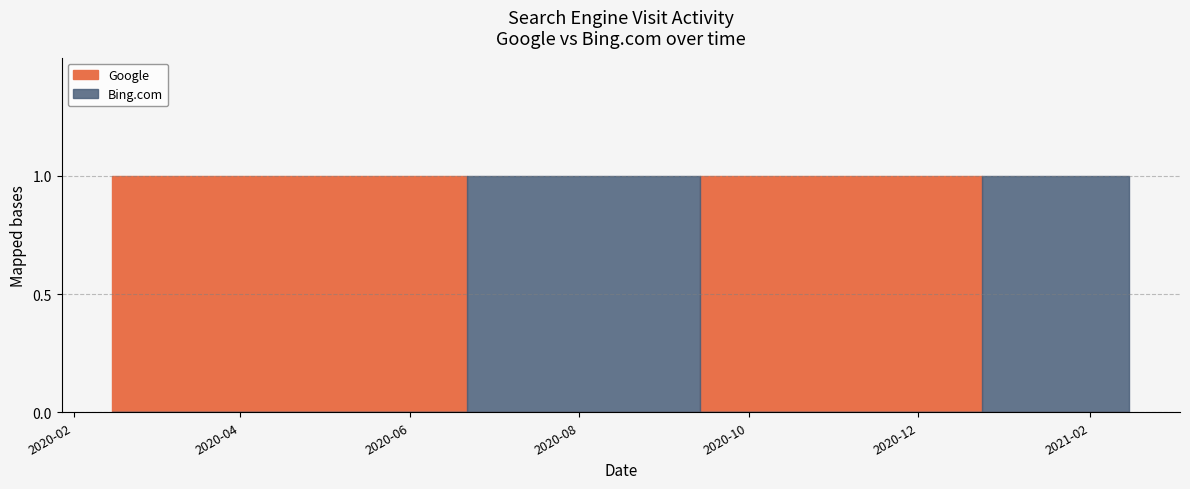

How many interior local valleys does the Bing.com series have?

1